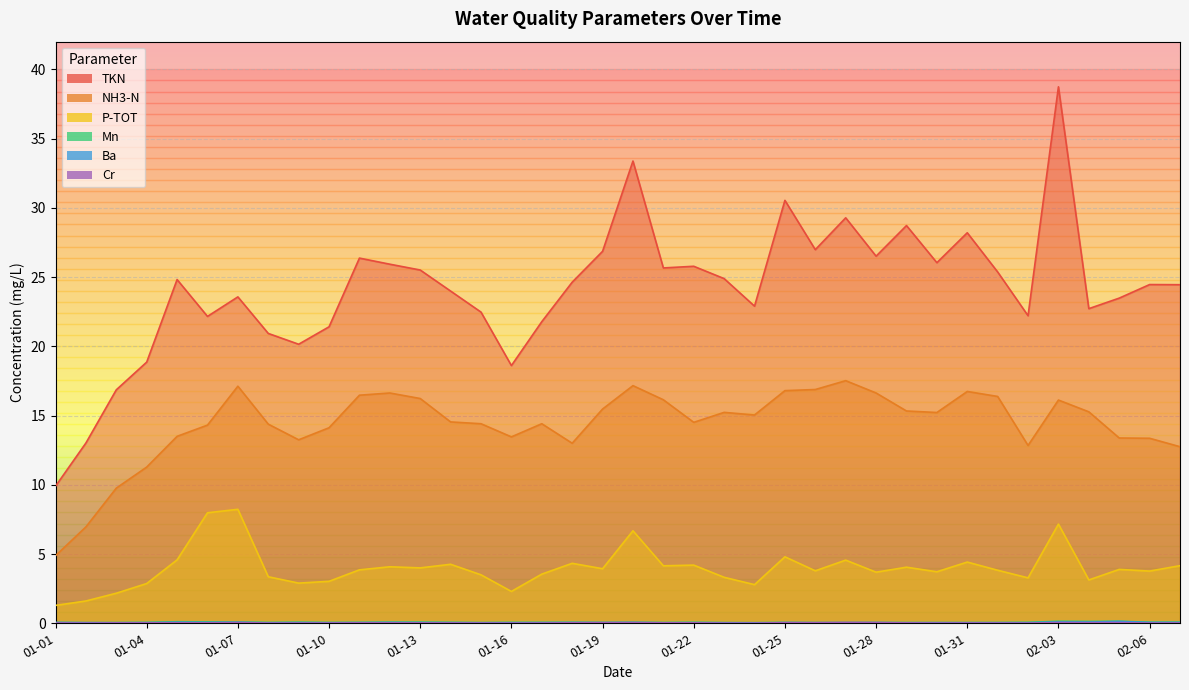

Where does the TKN series first go above 24?

2011-01-05